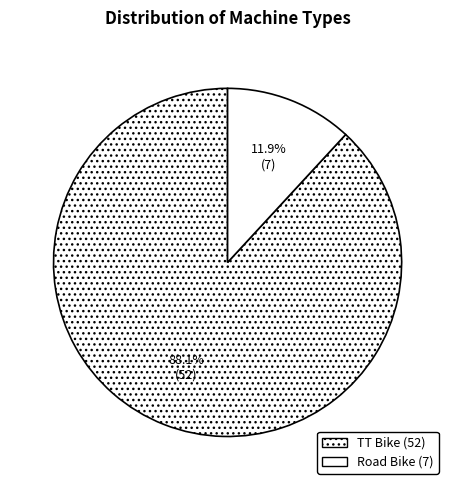

Is it true that Road Bike is 26% of the pie?

False